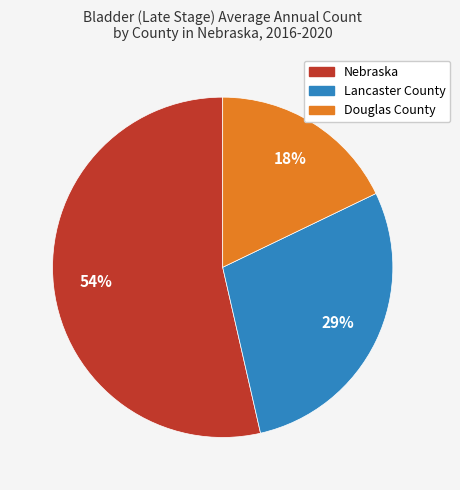

How many slices are in this pie chart?

3